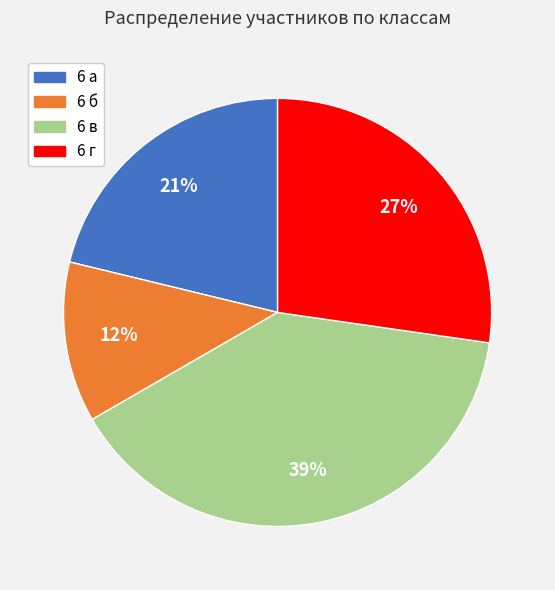

What is the largest slice in the pie chart?

6 в